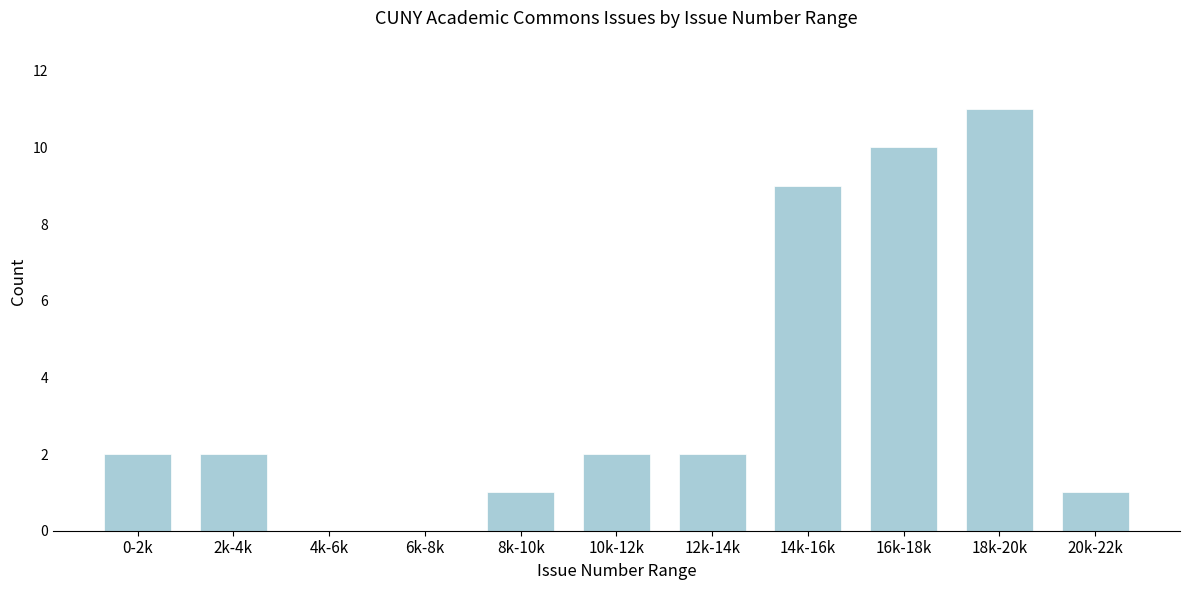

Reading left to right, what are all the values shown in this chart?

0-2k=2	2k-4k=2	4k-6k=0	6k-8k=0	8k-10k=1	10k-12k=2	12k-14k=2	14k-16k=9	16k-18k=10	18k-20k=11	20k-22k=1